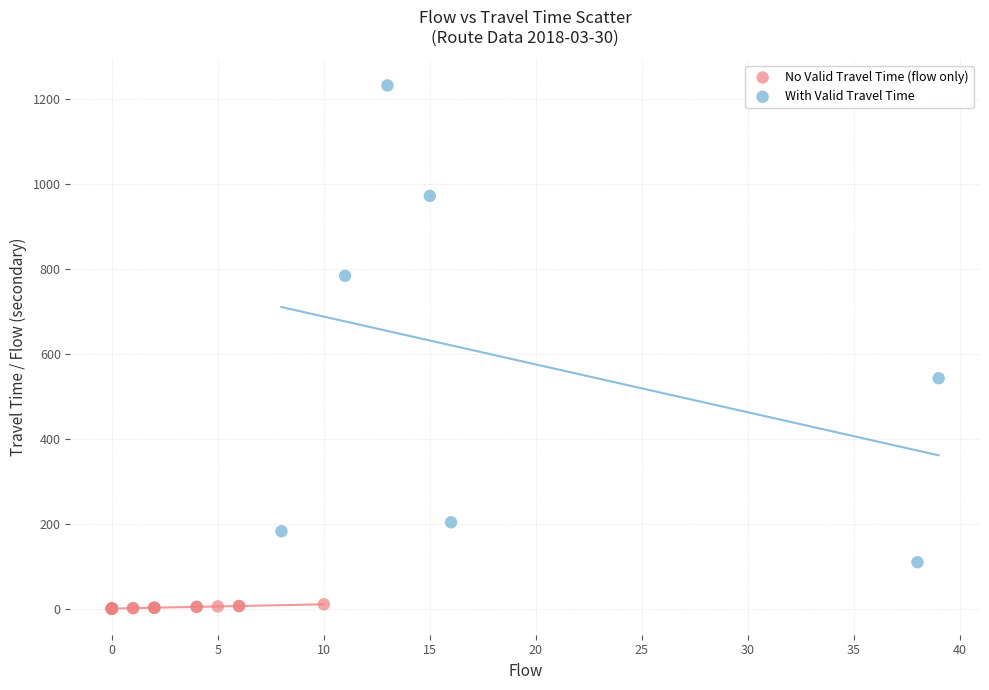

Which series has the widest spread of Y values?

With Valid Travel Time